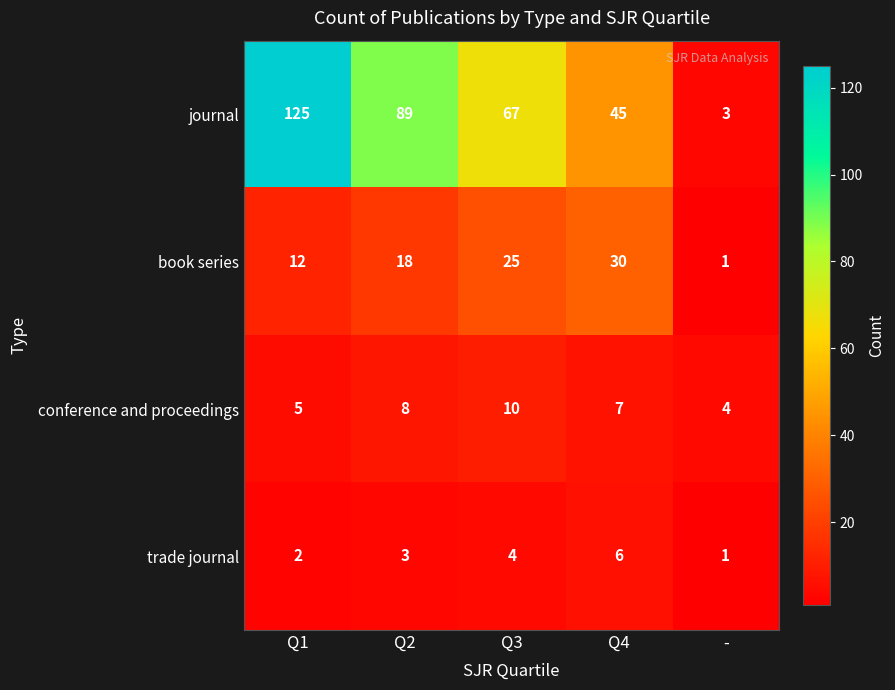

The conference and proceedings series shows 10 at Q3. True or false?

True